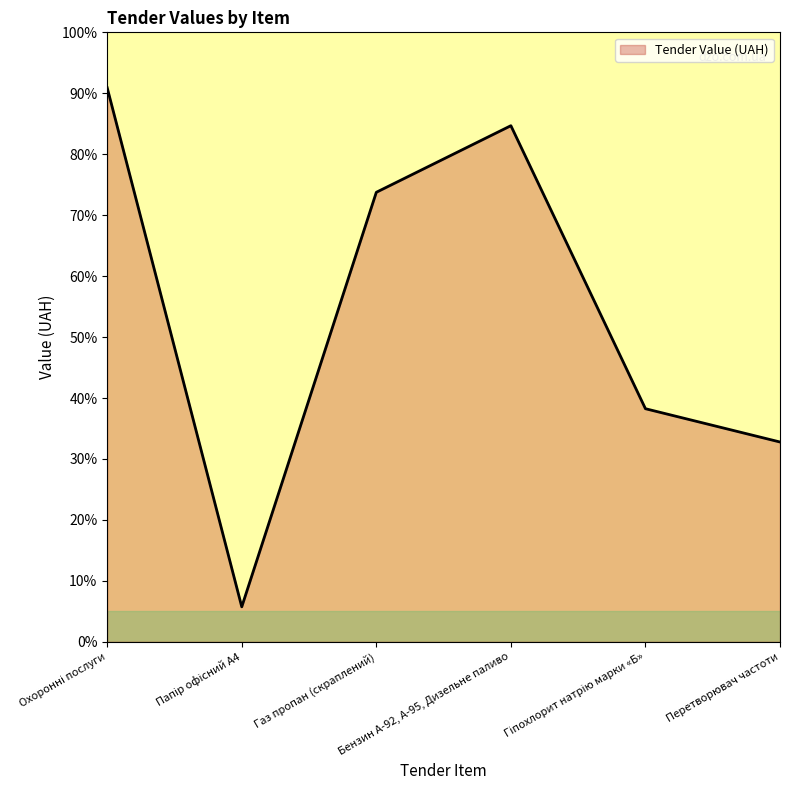

The chart shows a value of 73.8 at Газ пропан (скраплений). True or false?

True